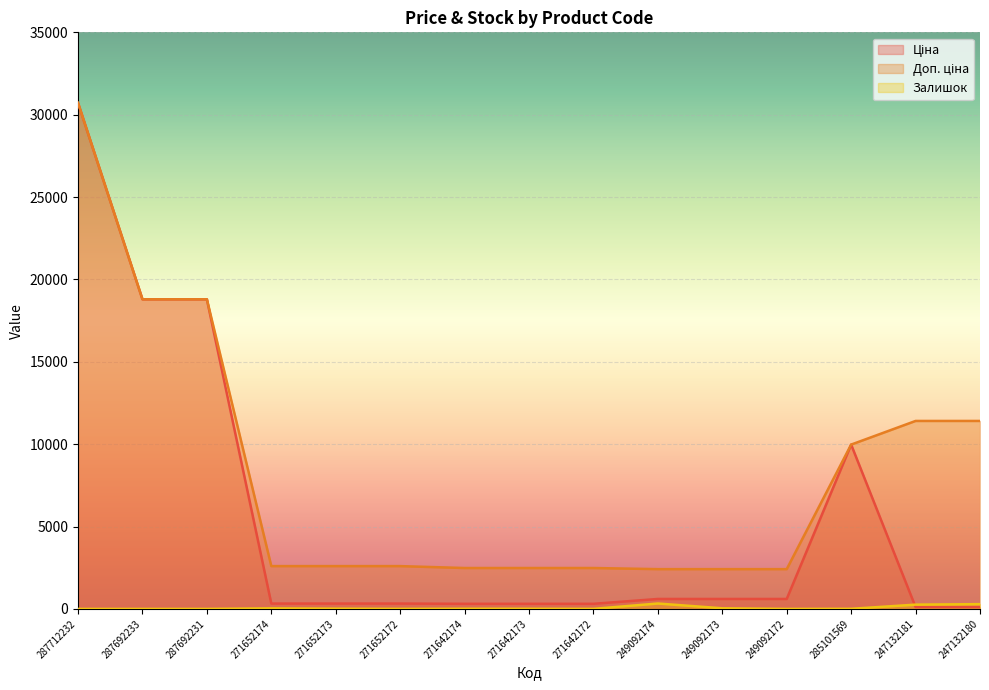

Is it true that Залишок equals 508.2 at 249092174?

False